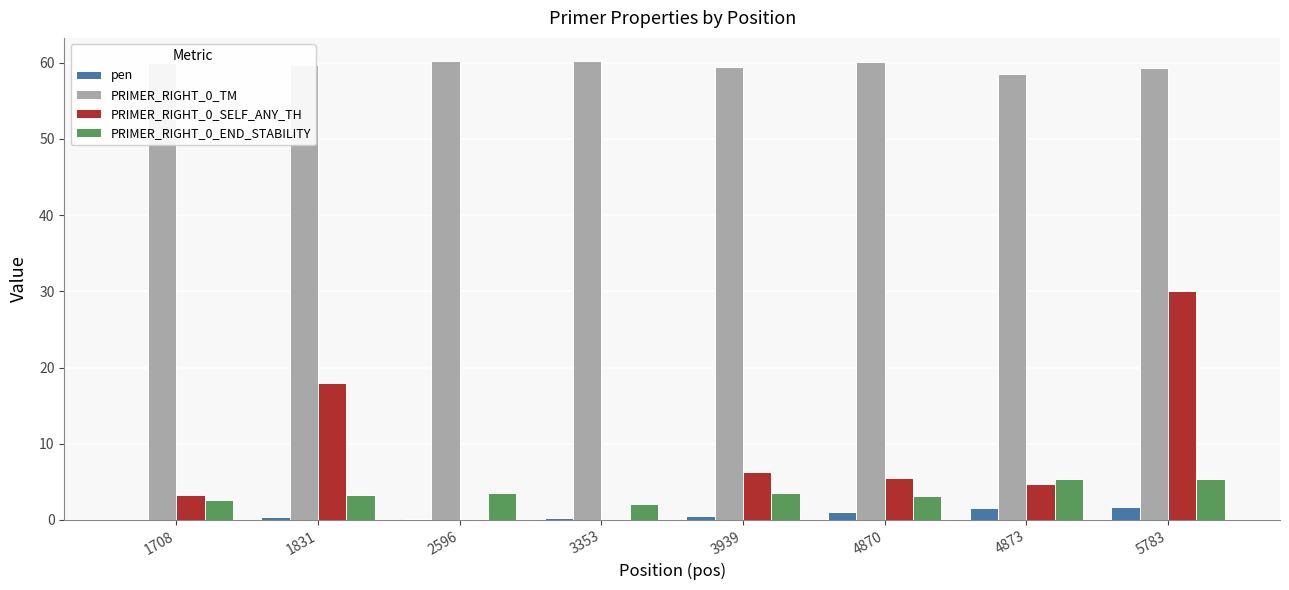

At which category is the sum across all series the highest?

5783